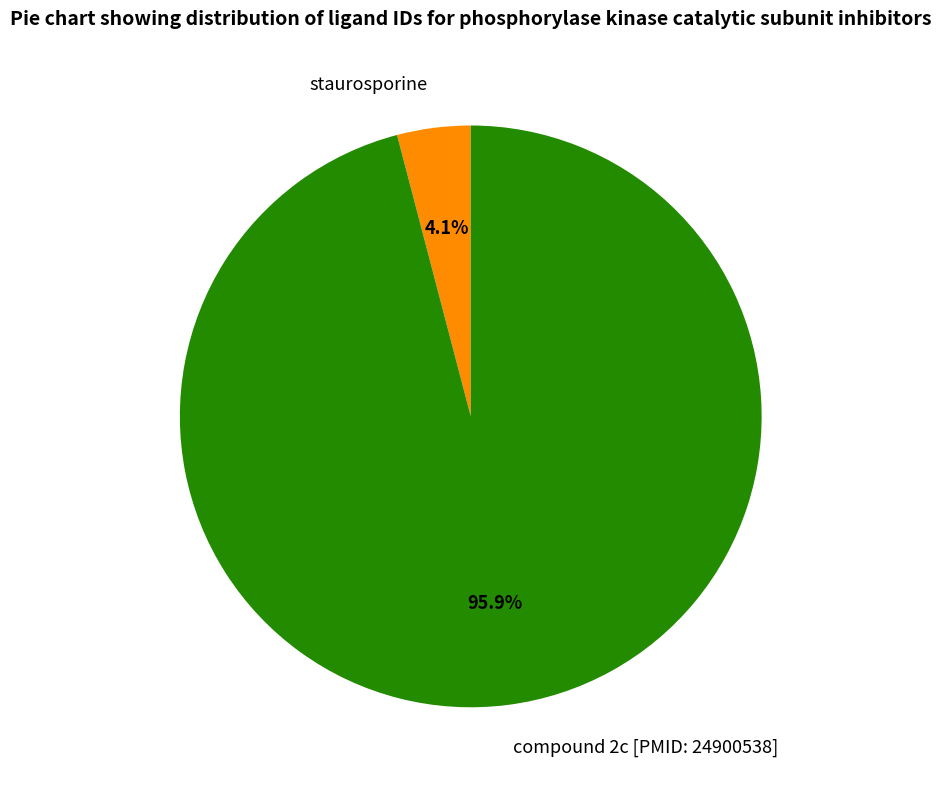

To the nearest percent, what percentage of the pie is staurosporine?

4%